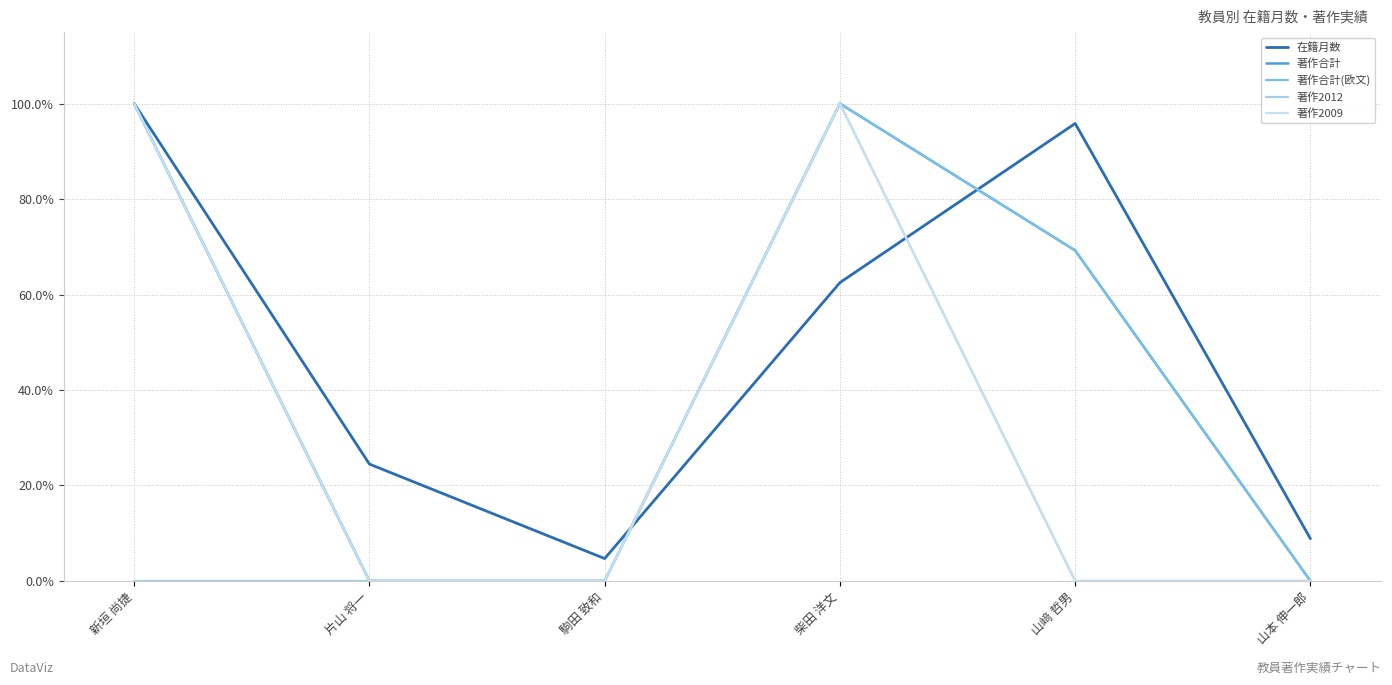

Does the chart have visible grid lines?

Yes